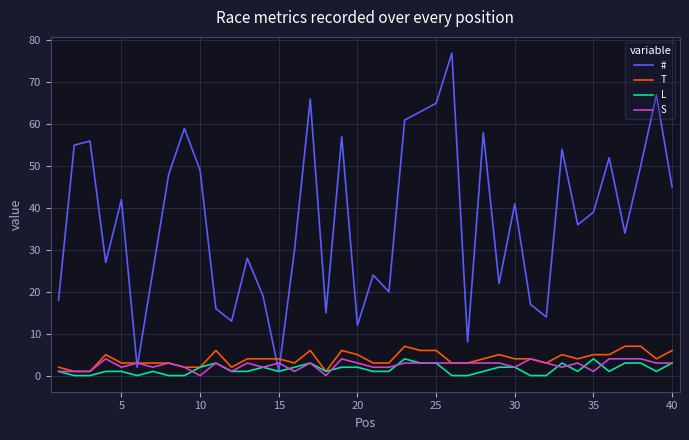

Which series has the largest range (max minus min)?

#